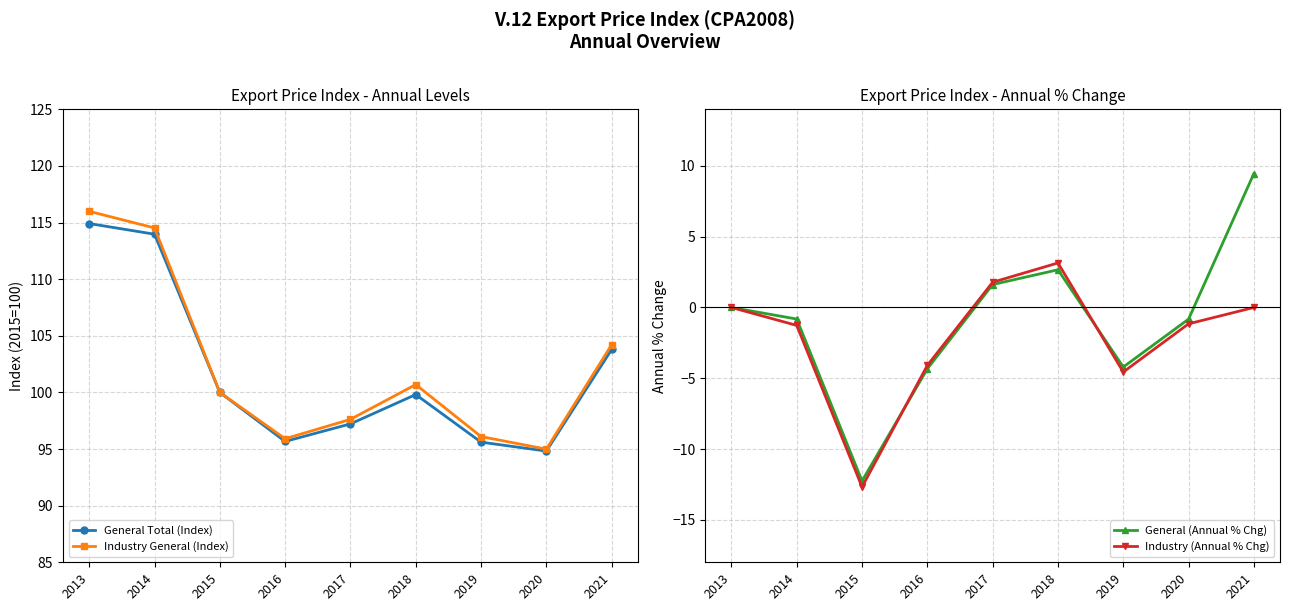

Reading left to right, transcribe all the data shown in this chart.

General Total (Index): 114.9	114.0	100.0	95.7	97.2	99.8	95.6	94.8	103.8
Industry General (Index): 116.0	114.5	100.0	95.9	97.6	100.7	96.1	95.0	104.2
General (Annual % Chg): 0.0	-0.8	-12.3	-4.3	1.6	2.7	-4.2	-0.8	9.5
Industry (Annual % Chg): 0.0	-1.3	-12.7	-4.1	1.8	3.1	-4.6	-1.2	0.0